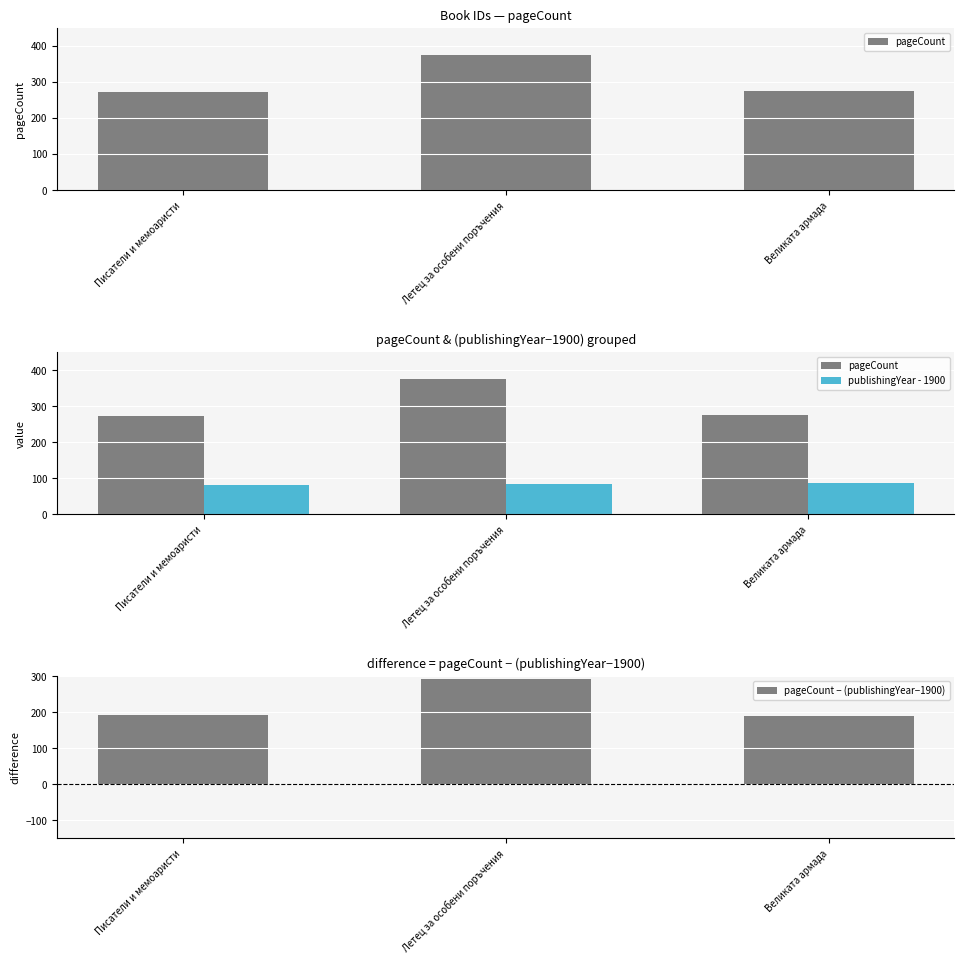

What is the sum of the pageCount values at Летец за особени поръчения and Великата армада?

652